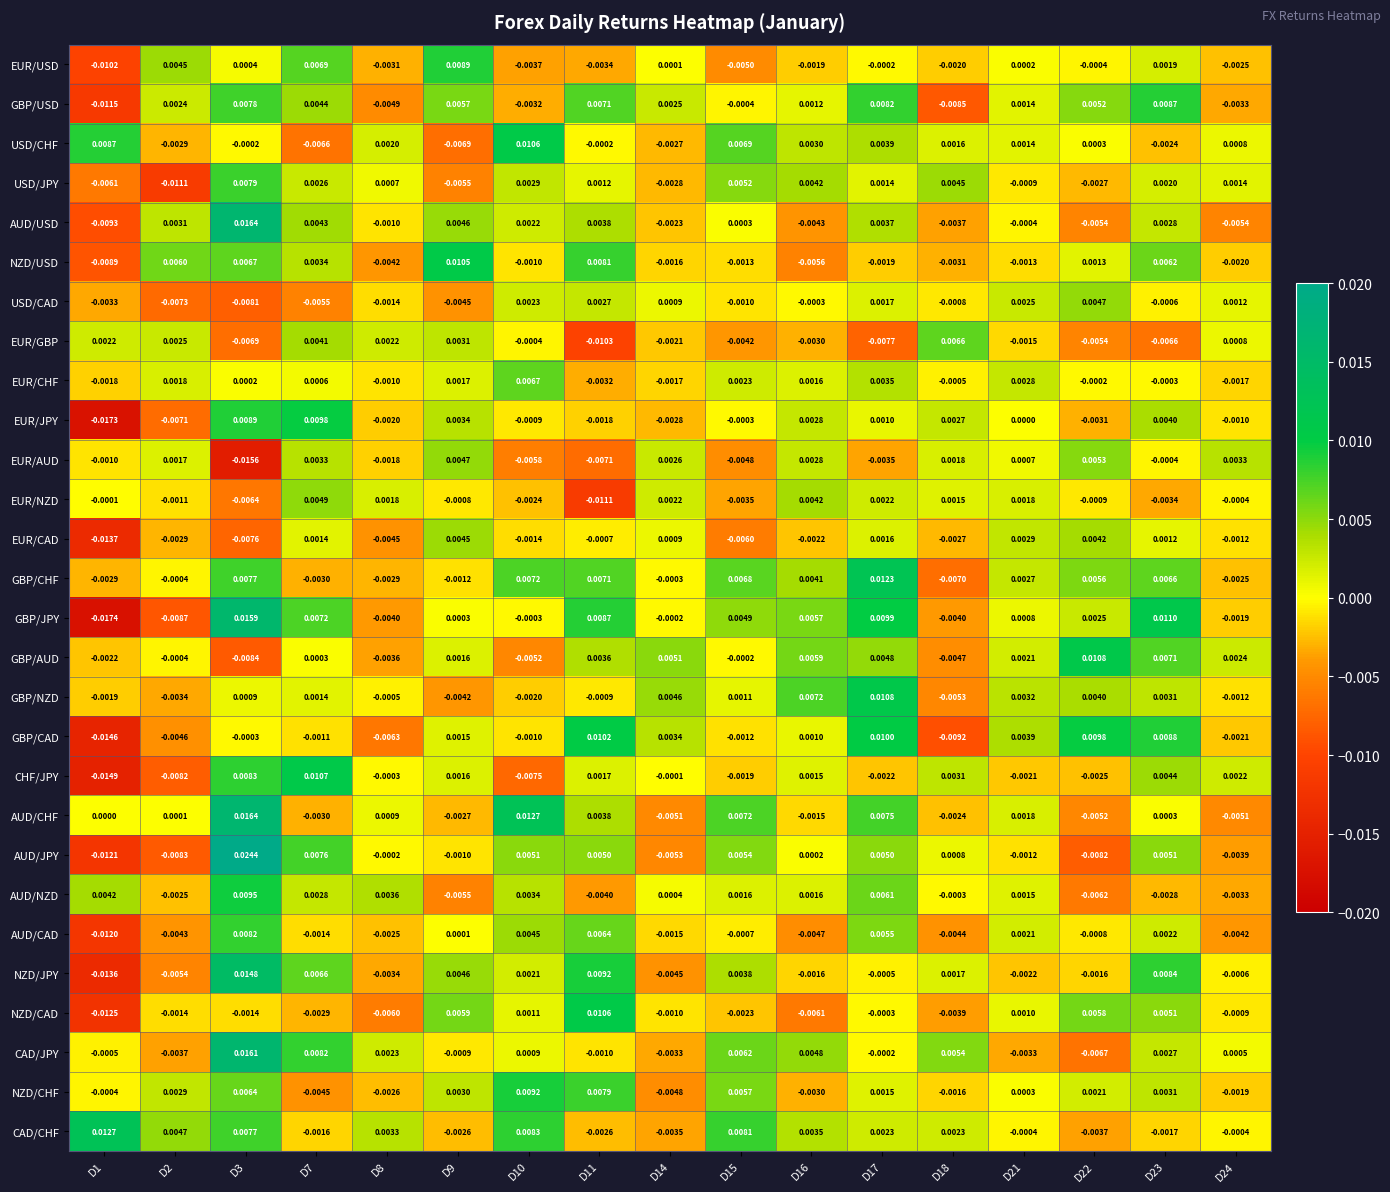

How many positive values does the EUR/NZD series have?

7